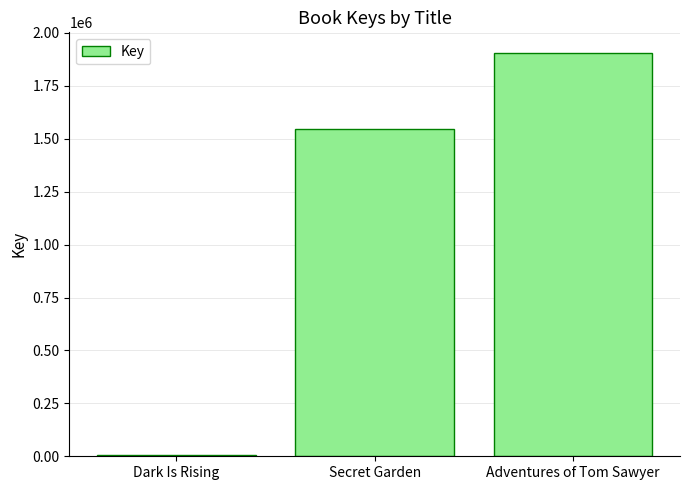

Between Adventures of Tom Sawyer and Secret Garden, which is larger?

Adventures of Tom Sawyer